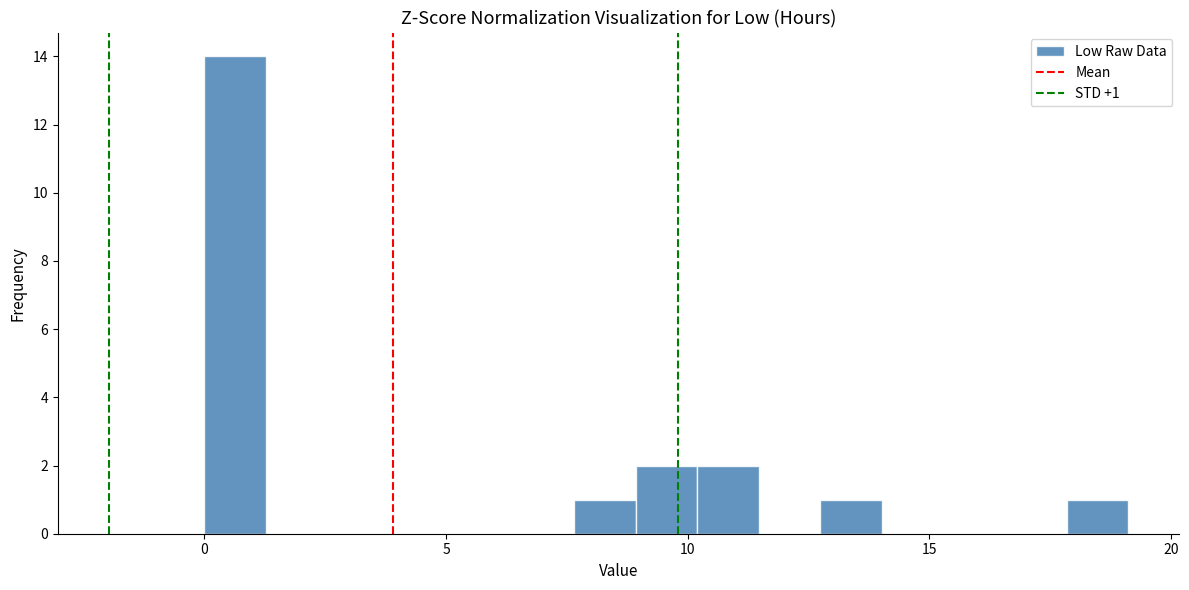

Around what value on the x-axis is the tallest bar? Give the approximate position of its centre, as read against the axis.

0.5